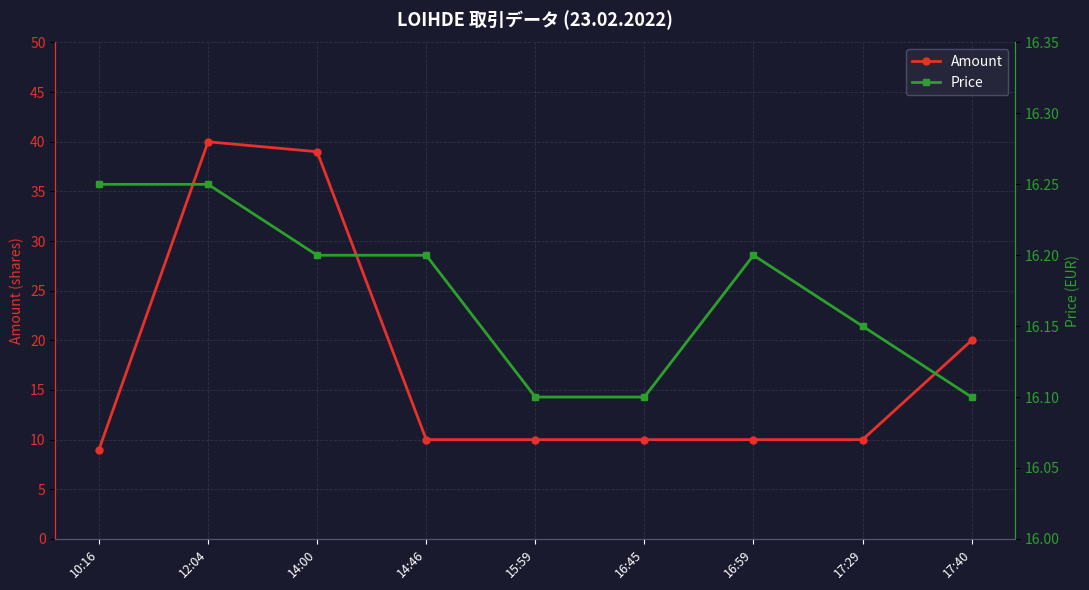

At which label does Price reach its minimum?

15:59